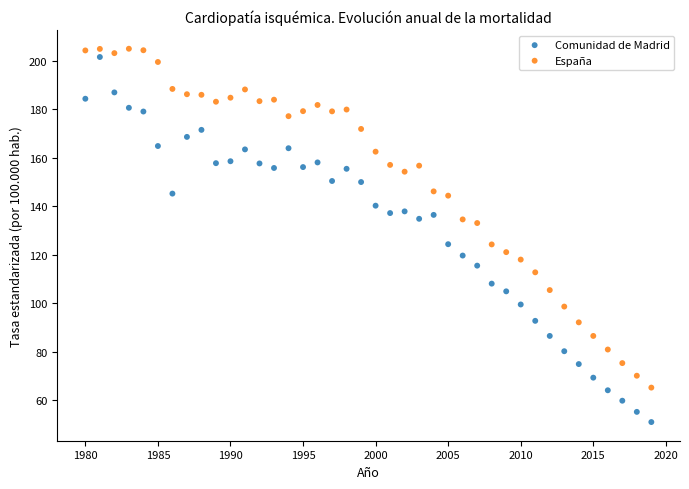

Across all data points, what is the range of X values (max minus min)?

39.0